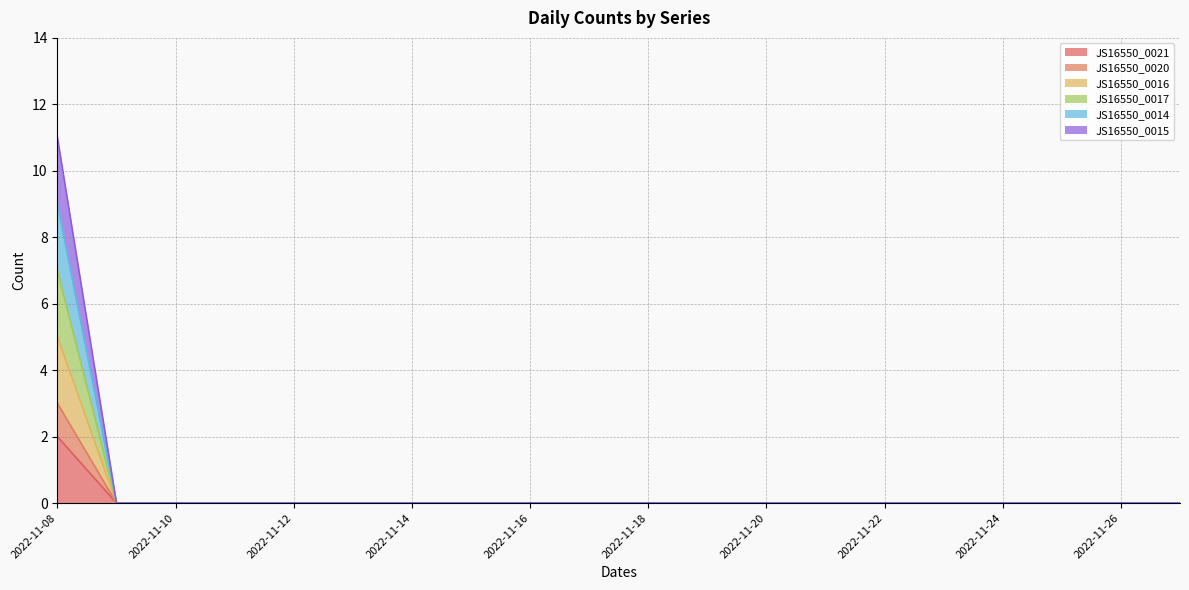

True or false: JS16550_0014 has more than 1 points higher than both neighbors.

False